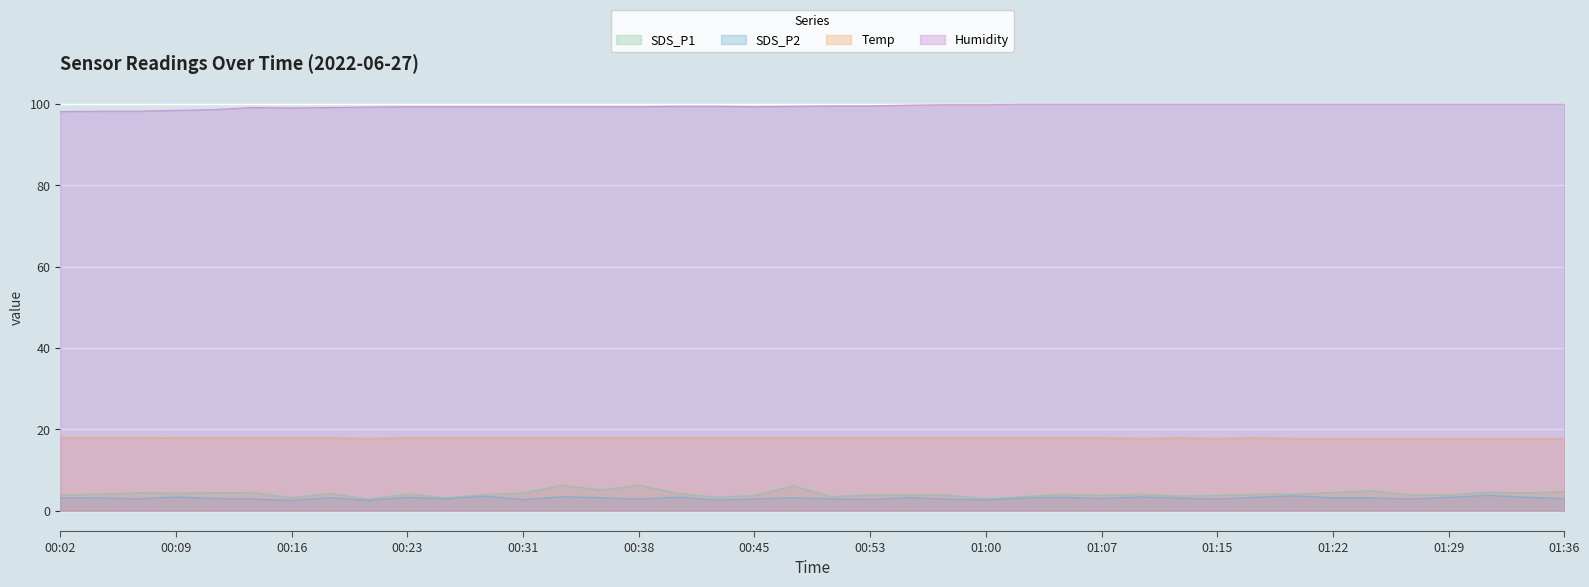

Does the chart display data point markers on the line(s)?

No